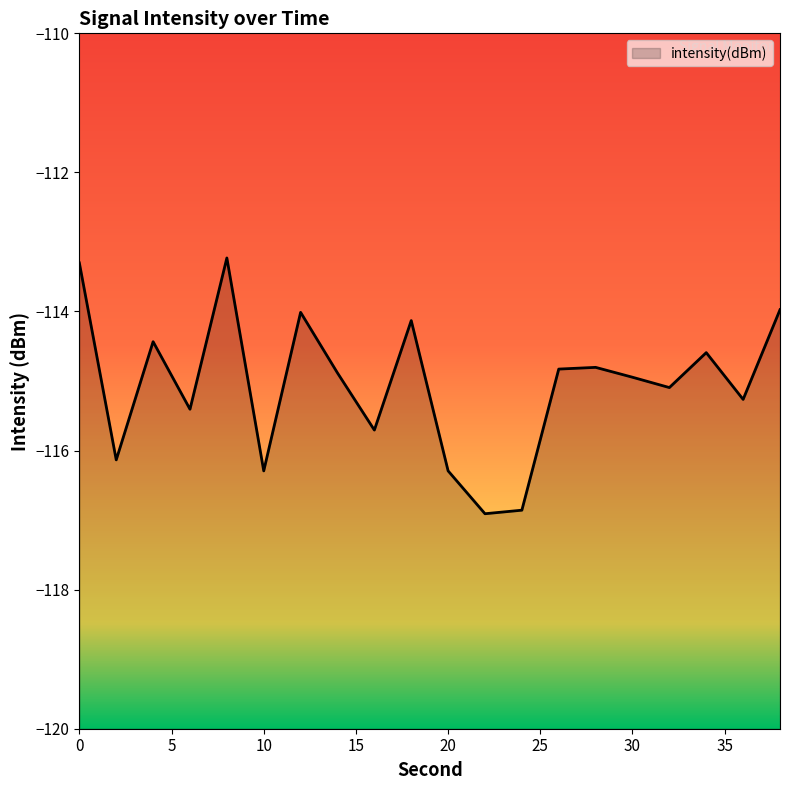

What is the value of the 6th point from the left?

-116.3